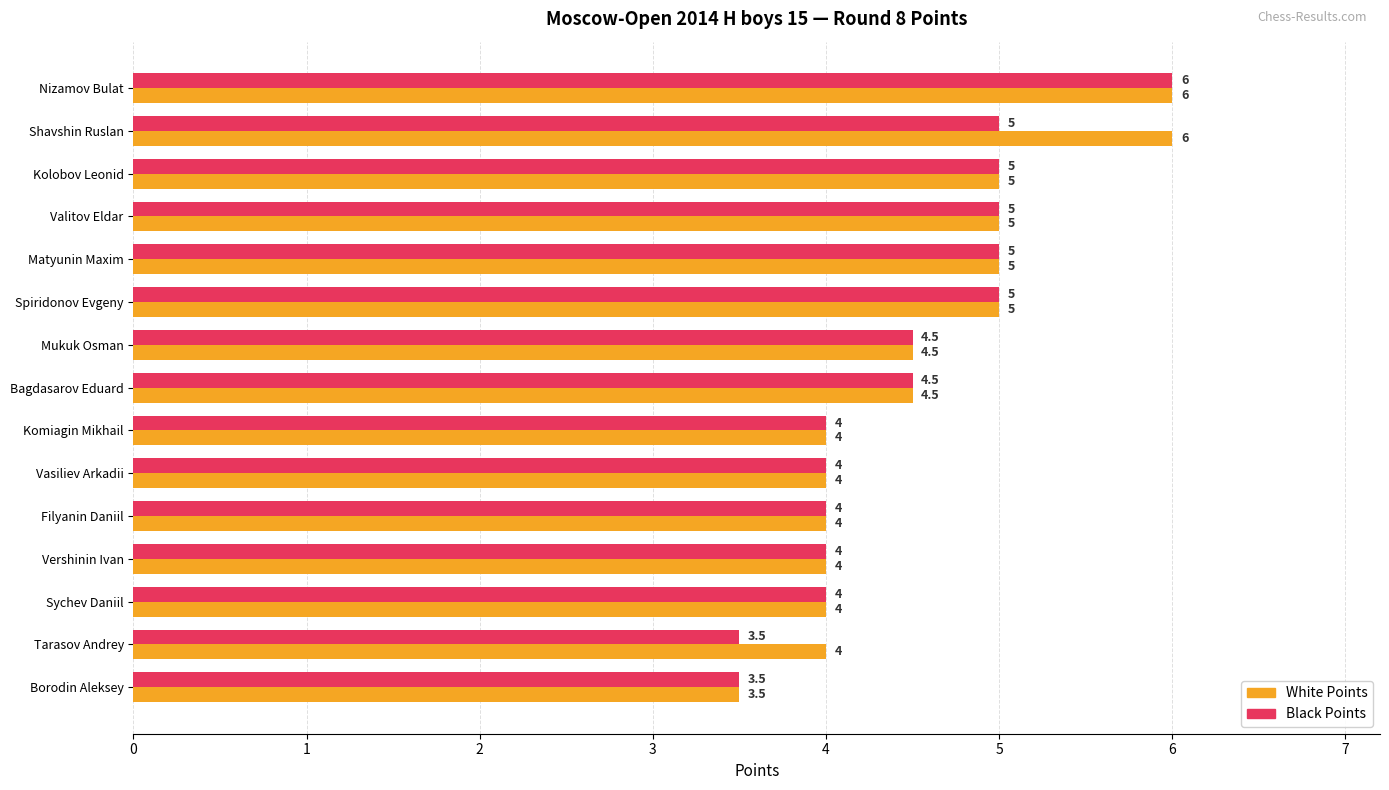

How many data points does each series have?

15